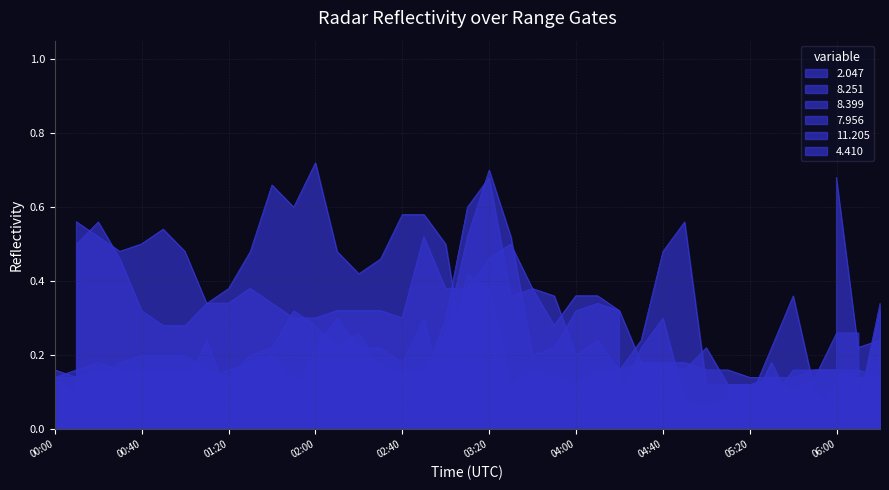

Does the chart have visible grid lines?

Yes